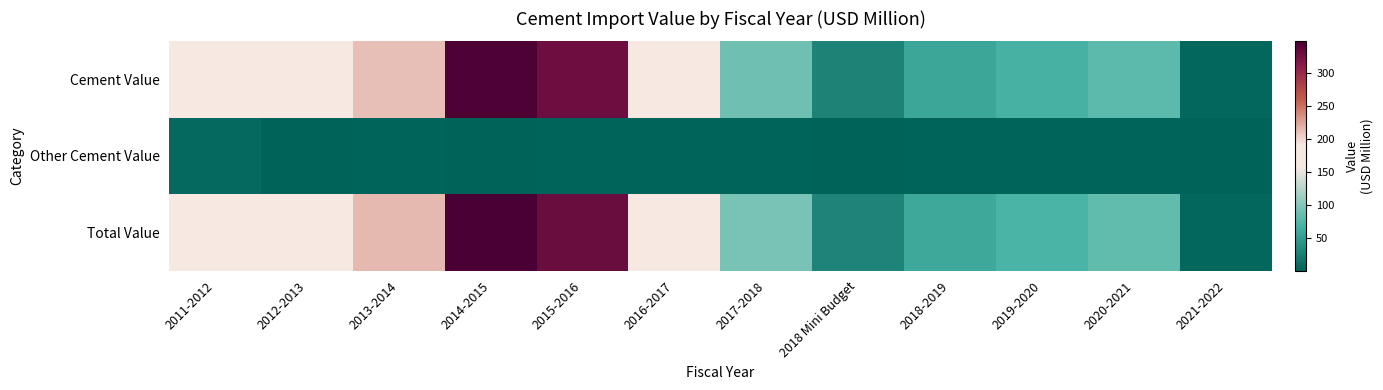

Which category has the highest value across all series?

2014-2015